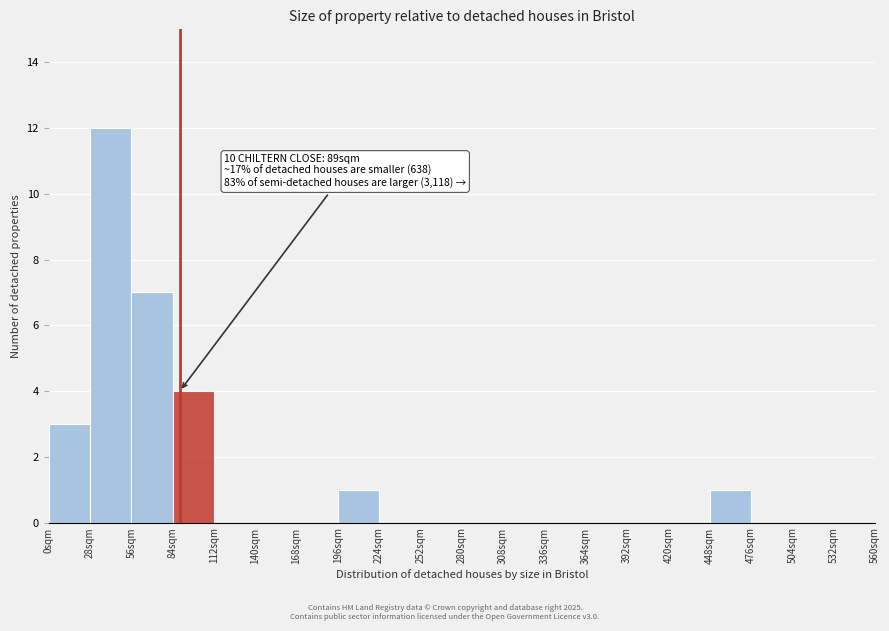

Over which range of the x-axis is the bar tallest?

28 to 56